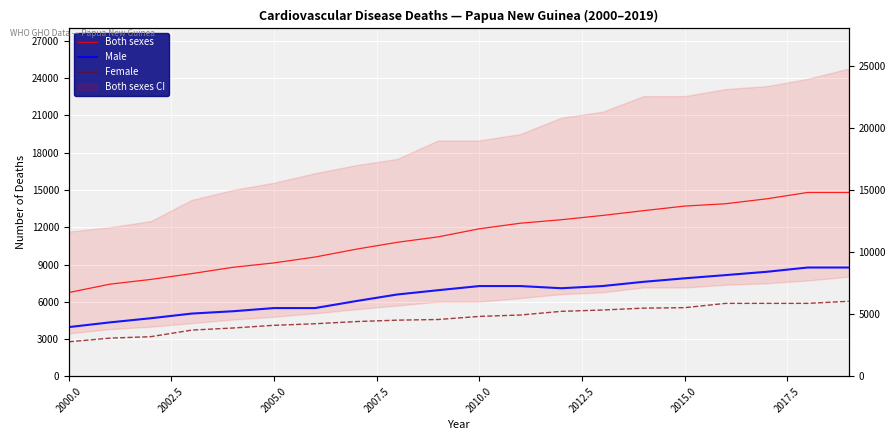

What is the average value of the Male series?

6616.9